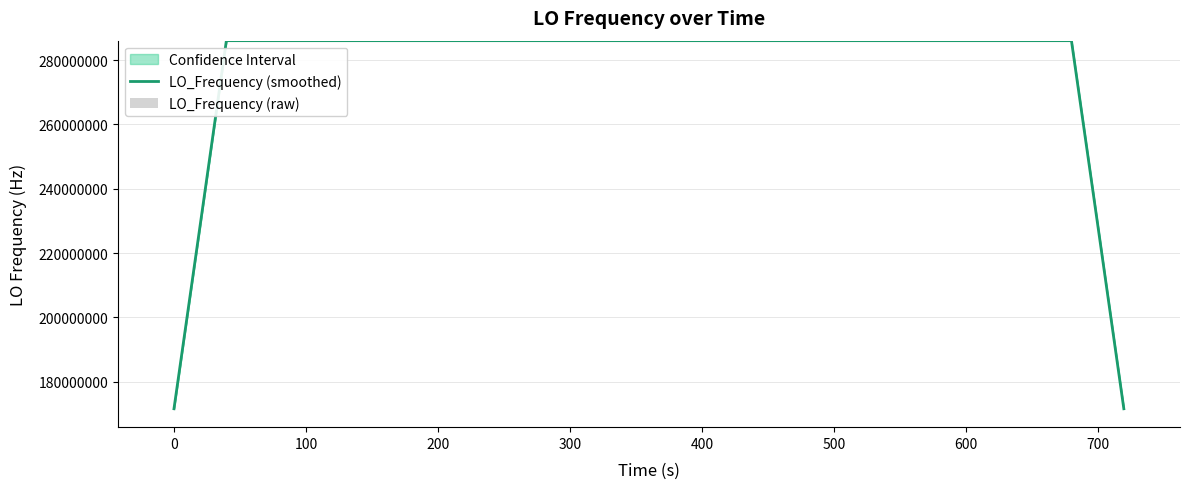

Does the chart contain any negative values?

No